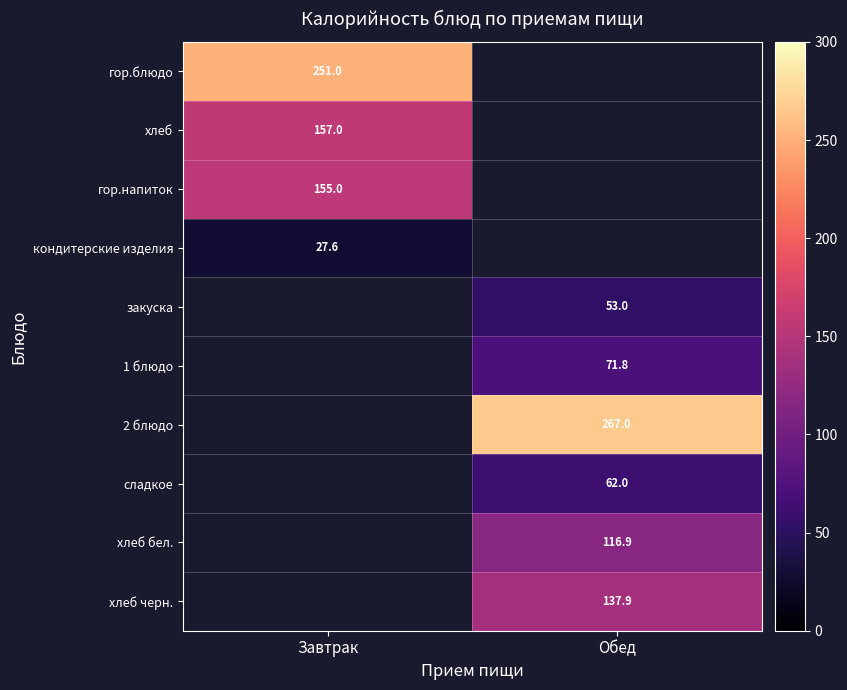

The 1 блюдо series shows 93.7 at Обед. True or false?

False